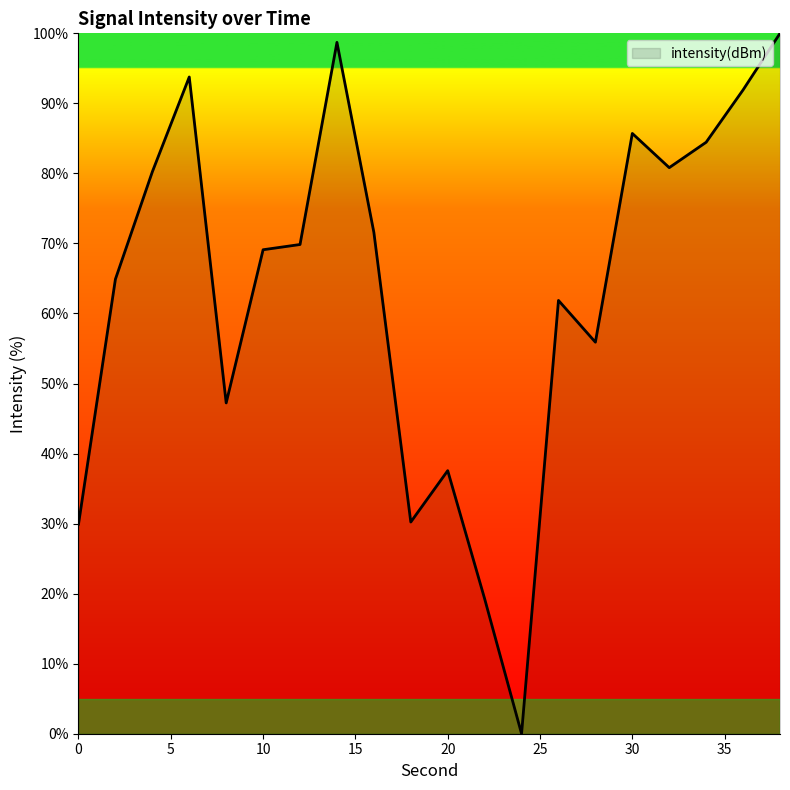

What is the greatest value displayed?

100.0